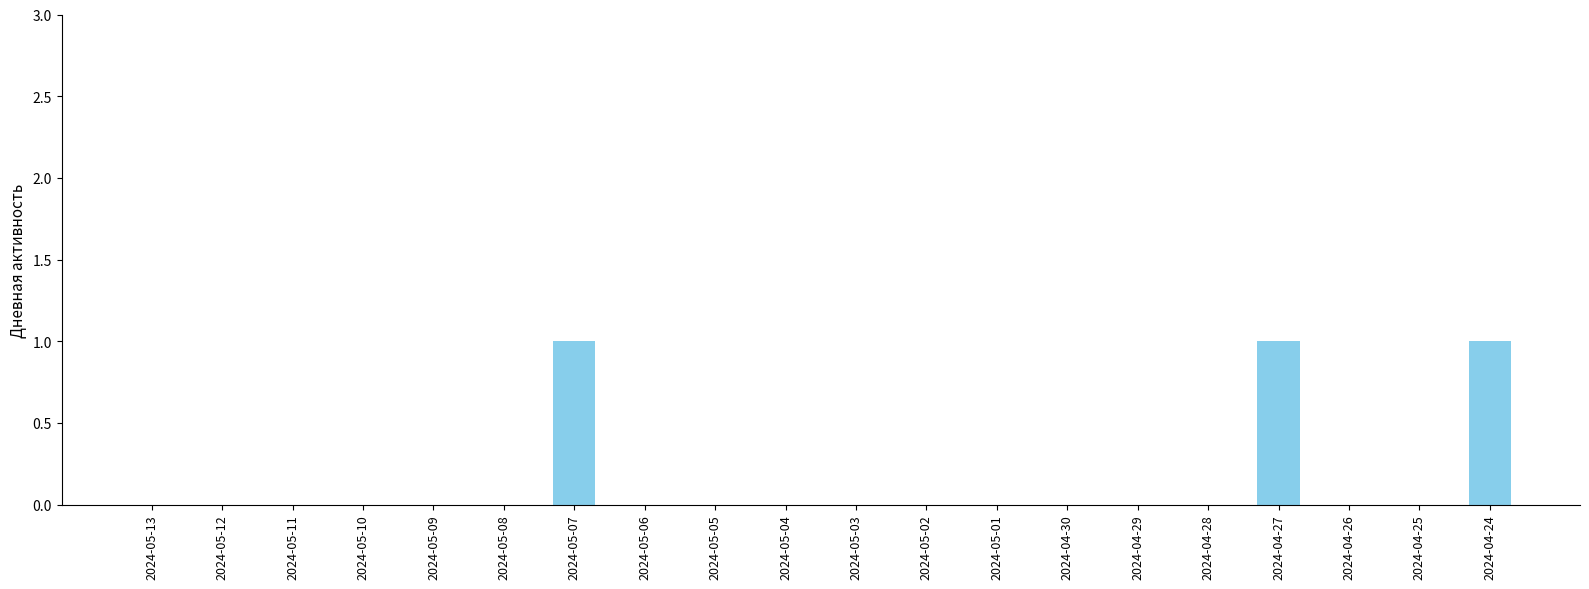

What is the sum of all values?

3